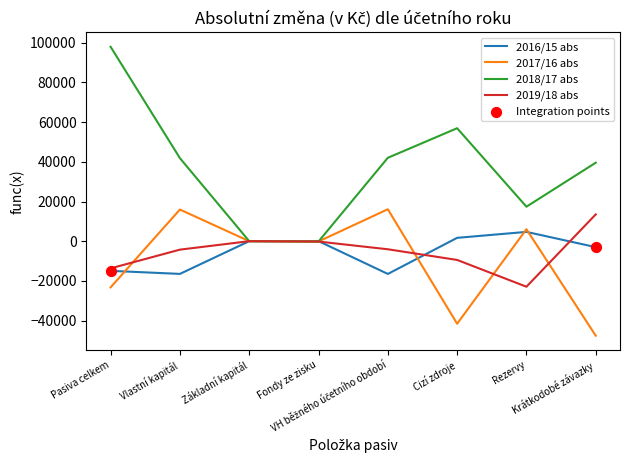

Which series has the widest spread of values?

2018/17 abs